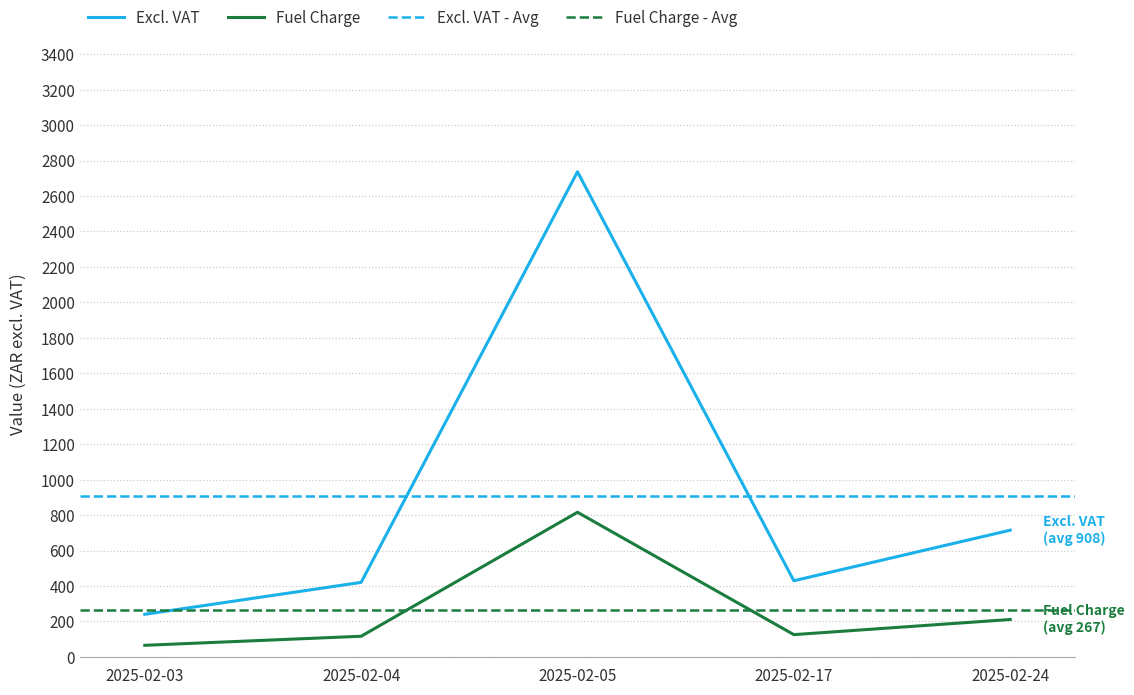

The value of Excl. VAT at 2025-02-17 is 429.5. True or false?

True